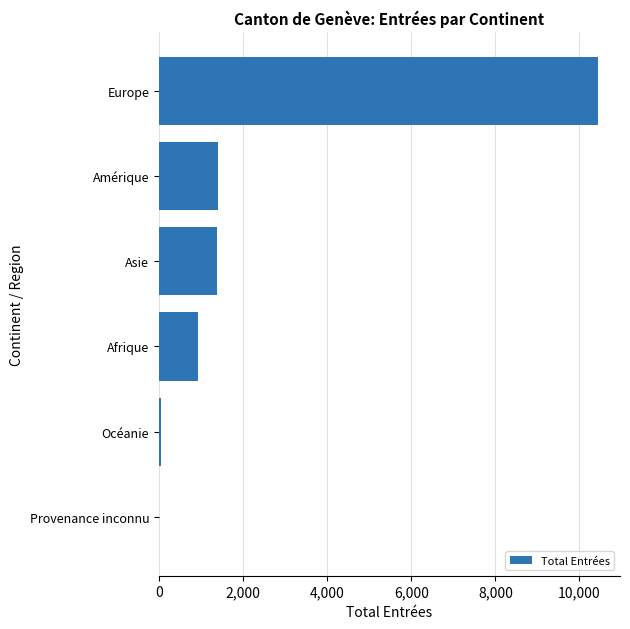

Is it true that the value at Amérique is 2479?

False